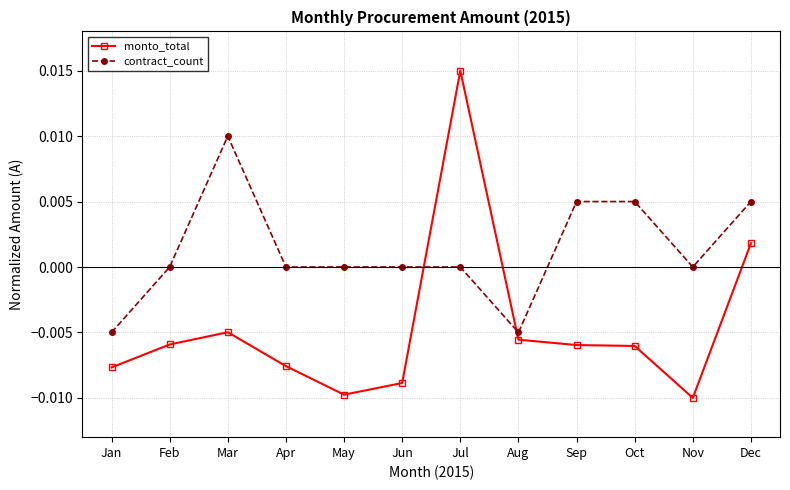

The value of contract_count at Mar is 0.0. True or false?

True